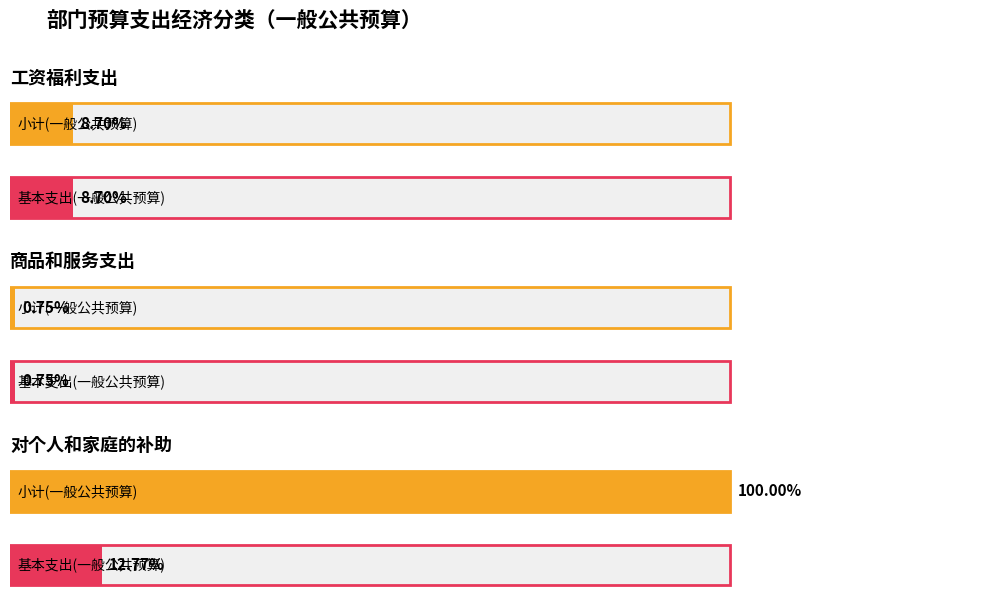

What is the label of the 1st bar from the right?

对个人和家庭的补助